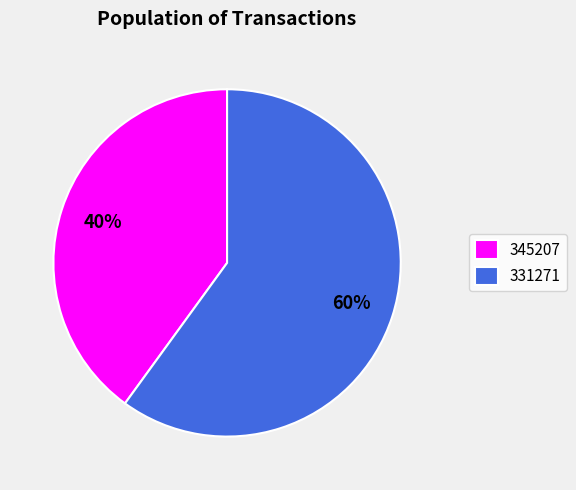

Between 345207 and 331271, which is larger?

331271